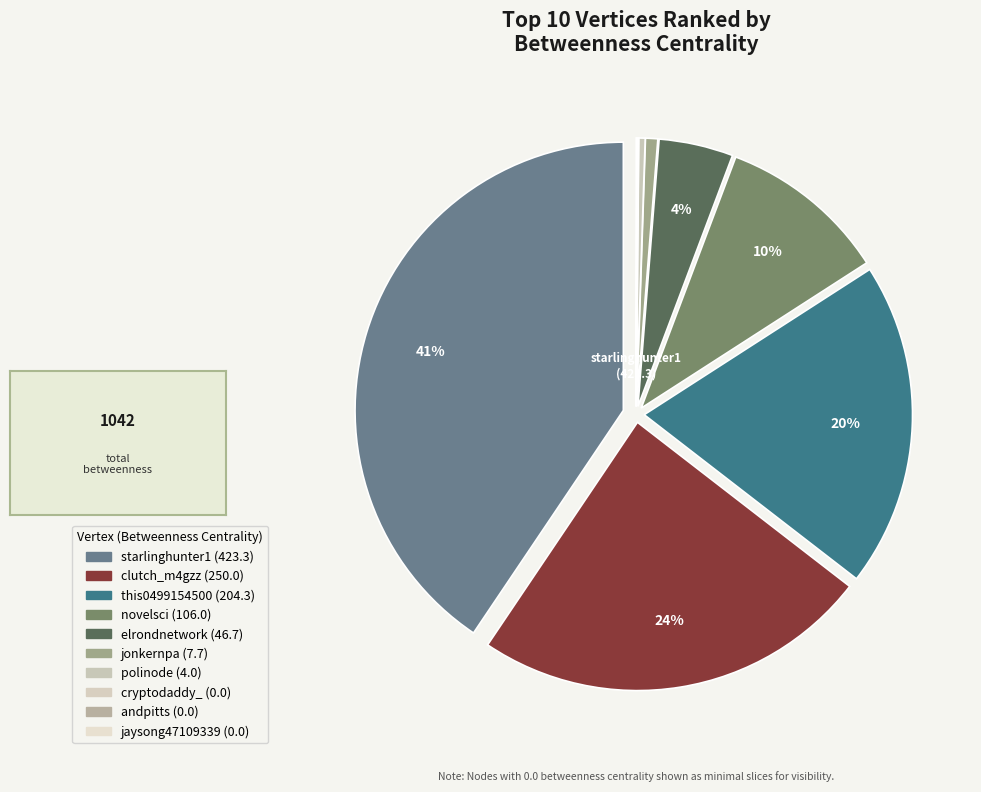

Which category has the smallest portion of the pie?

cryptodaddy_